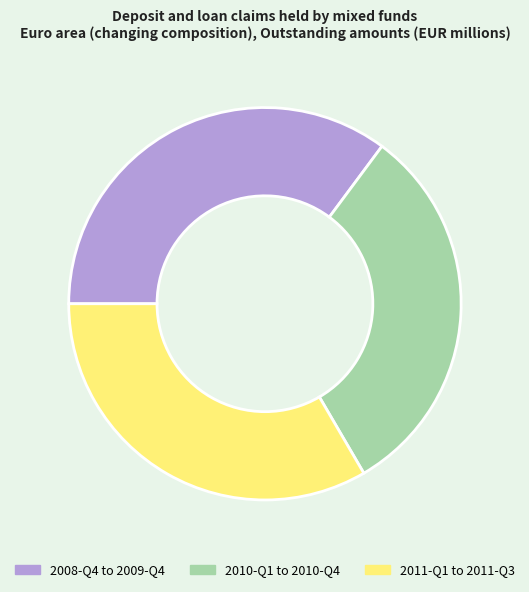

Which slice is the largest?

2008-Q4 to 2009-Q4